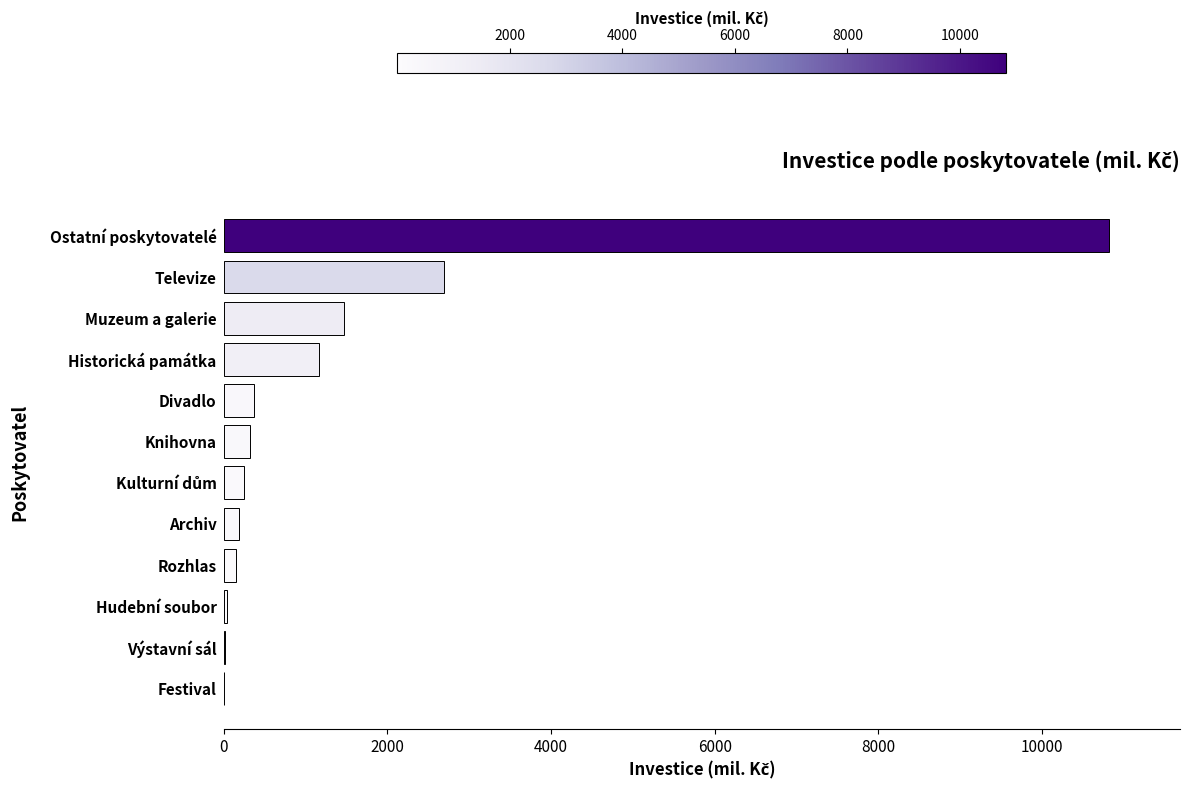

How many data points are above 318?

6